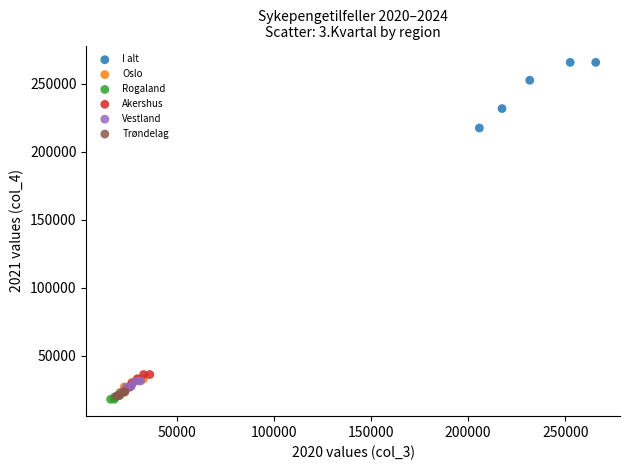

Which series has the largest Y range (max minus min)?

I alt